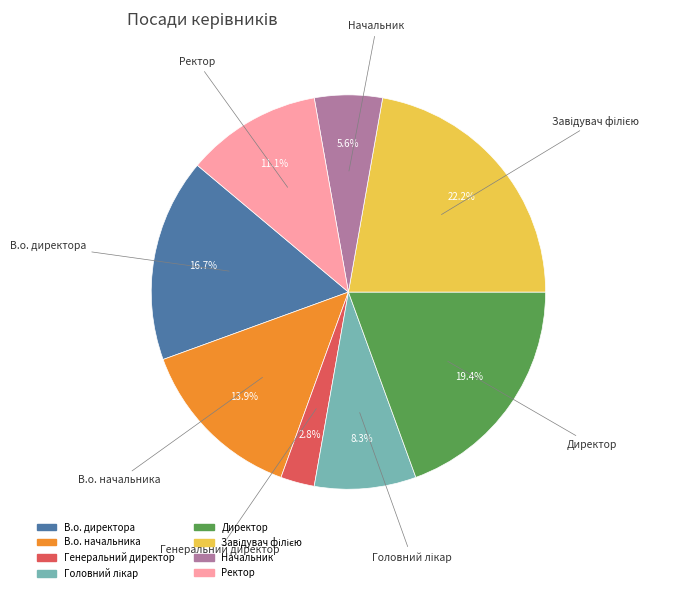

The Начальник slice represents 6% of the pie. True or false?

True